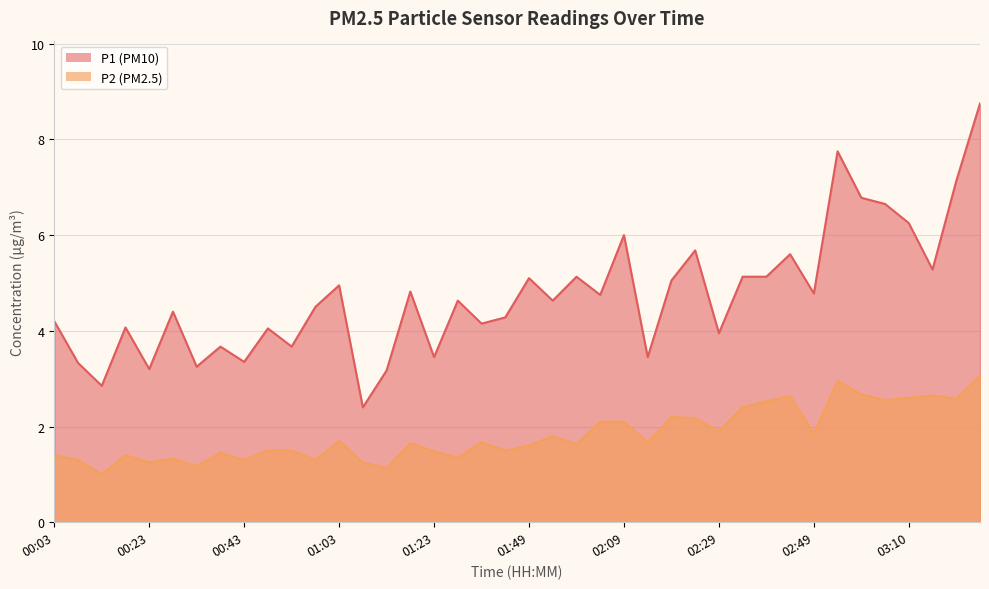

What are all the series names shown in the legend?

P1, P2